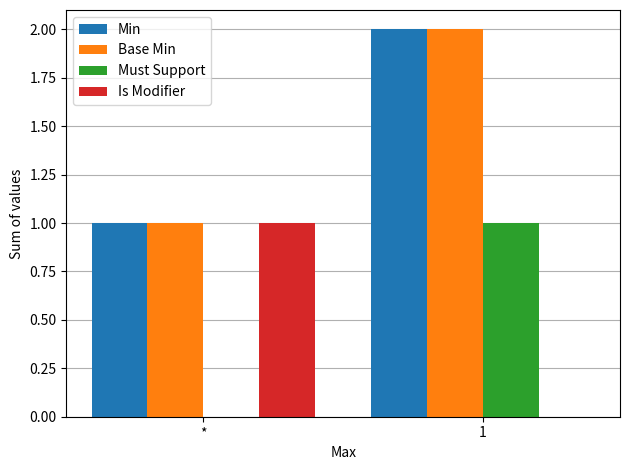

What is the total value across all series at *?

3